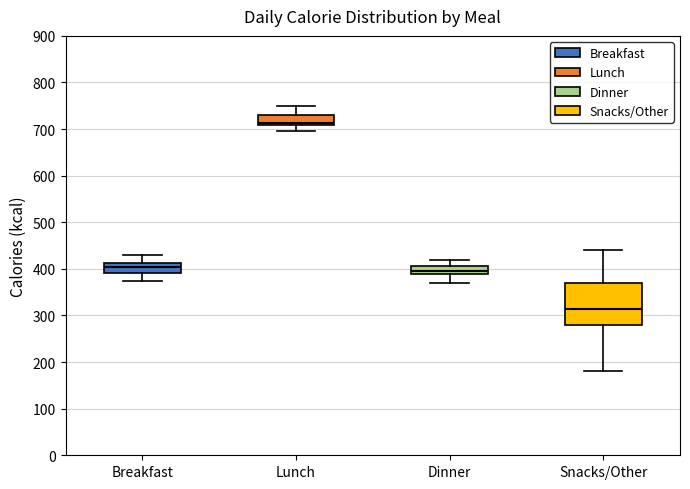

Reading left to right, read every box against the y-axis: the position of its median line, the range the box covers, and the ends of its whiskers. The values are not printed on the chart, so give them approximately, as read against the axis.

Breakfast: median 410 (inside the box), box 390 to 410, whiskers 380 to 430
Lunch: median 710 (just above the box's lower edge), box 710 to 730, whiskers 700 to 750
Dinner: median 400, box 390 to 410, whiskers 370 to 420
Snacks/Other: median 310, box 280 to 370, whiskers 180 to 440